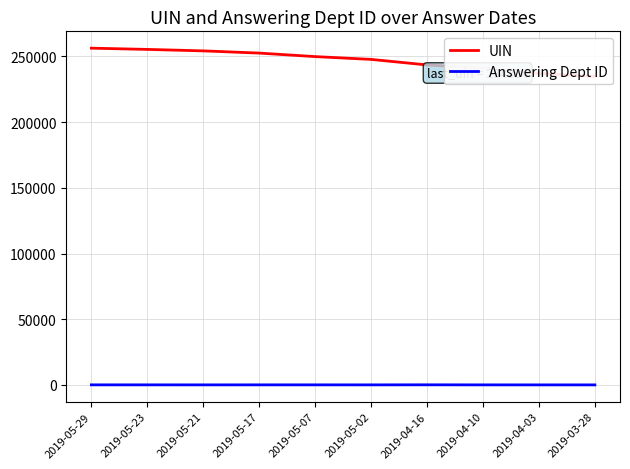

True or false: UIN and Answering Dept ID intersect in this chart.

False